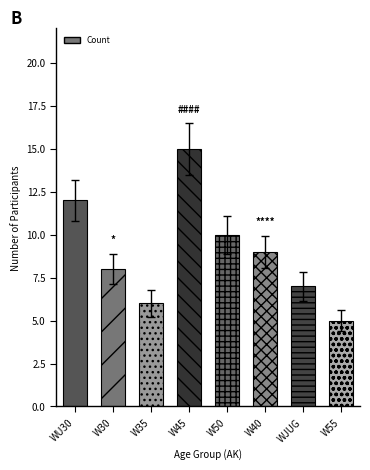

What is the smallest value displayed?

5